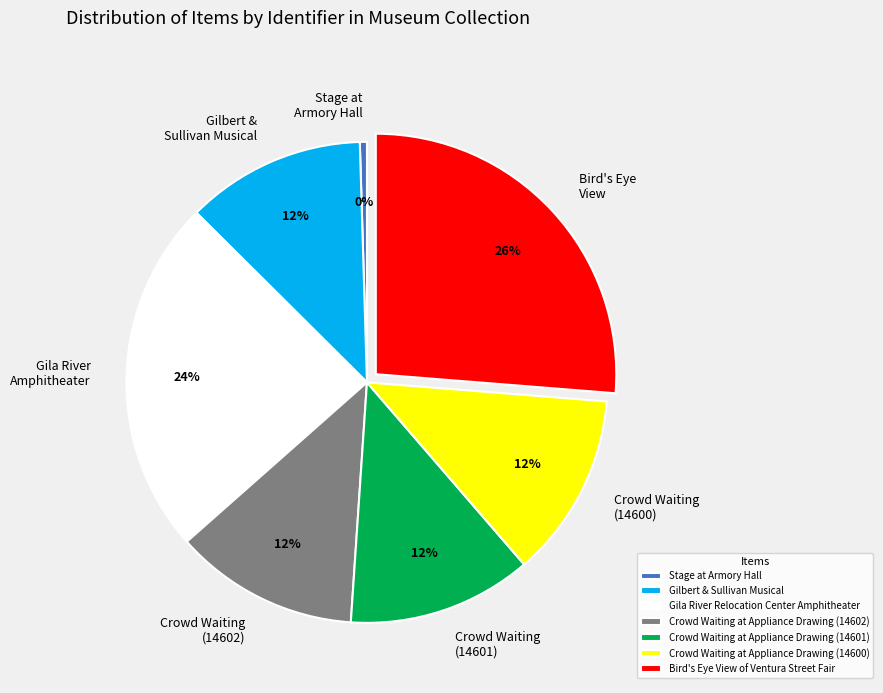

Do Crowd Waiting (14602) and Crowd Waiting (14601) together represent more than half of the pie?

No